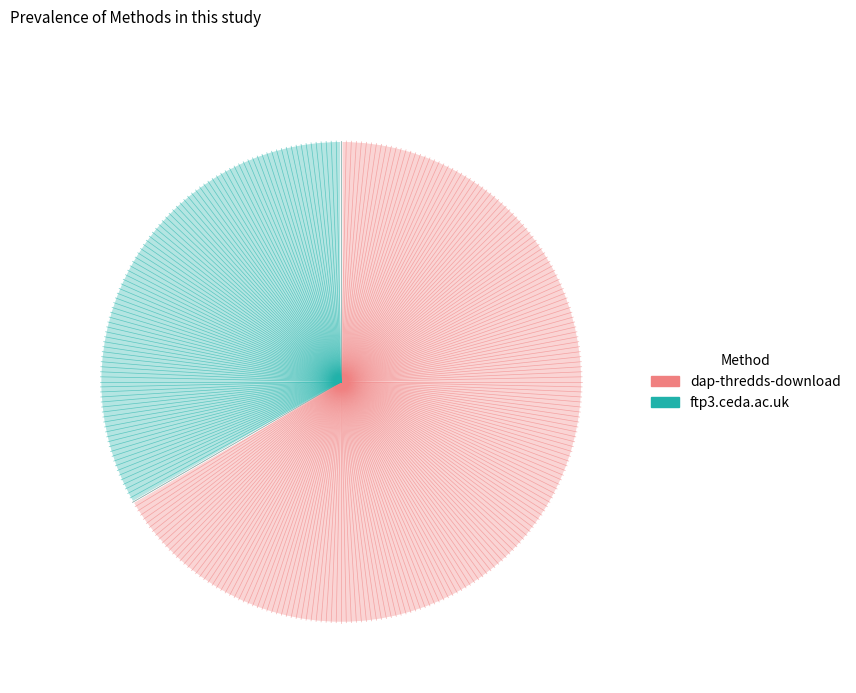

Between dap-thredds-download and ftp3.ceda.ac.uk, which is larger?

dap-thredds-download